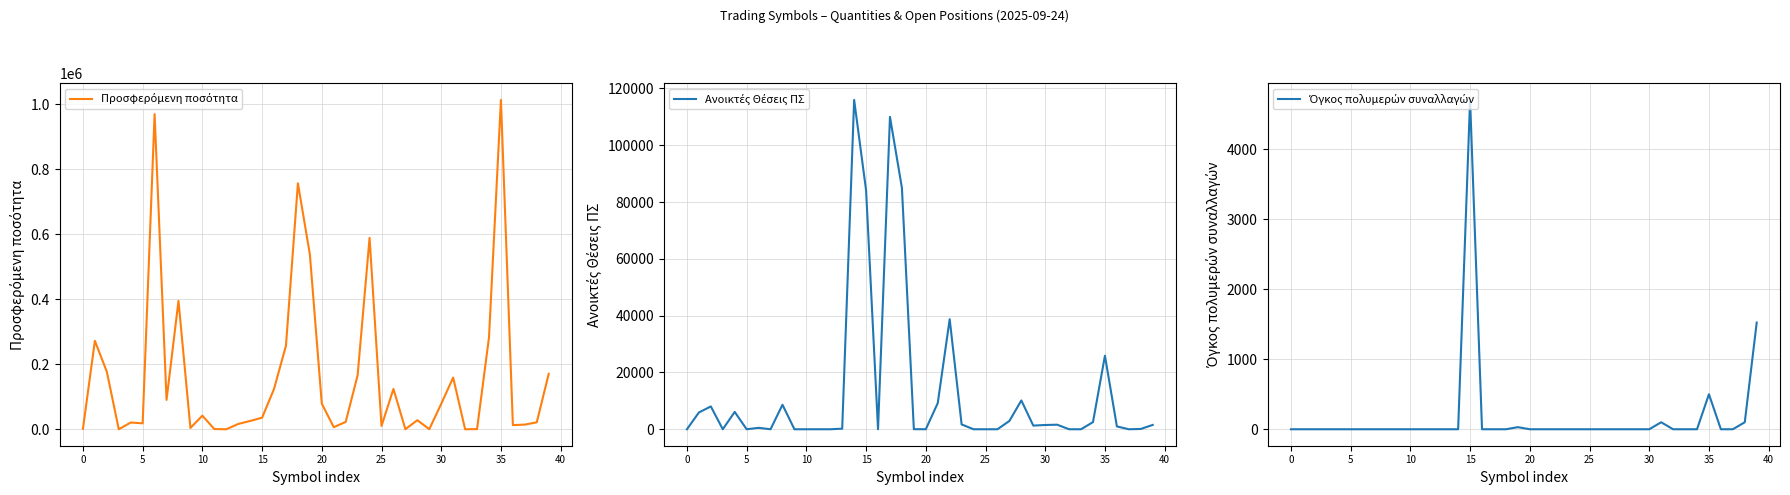

What is the maximum value for Όγκος πολυμερών συναλλαγών?

4707